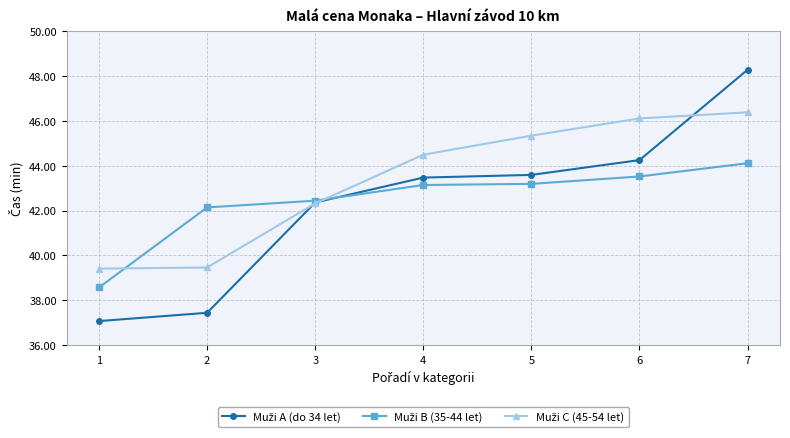

What is the maximum value shown in the chart?

48.3